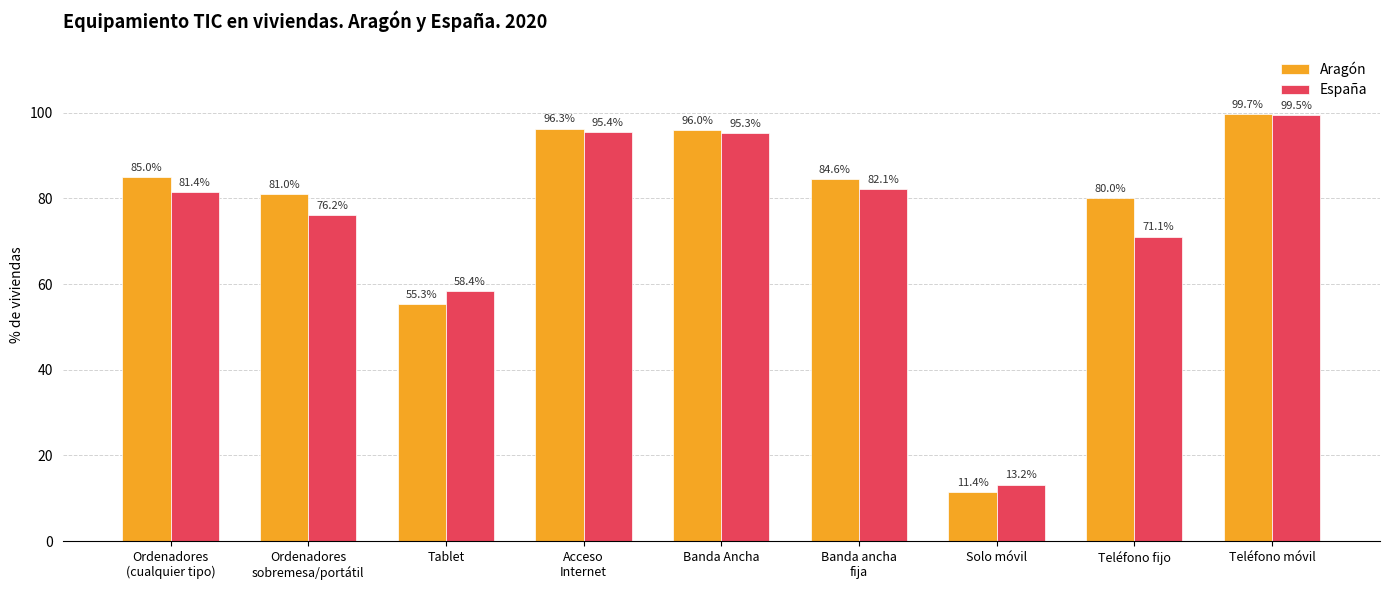

True or false: Aragón has a value of 62.4 at Banda Ancha.

False